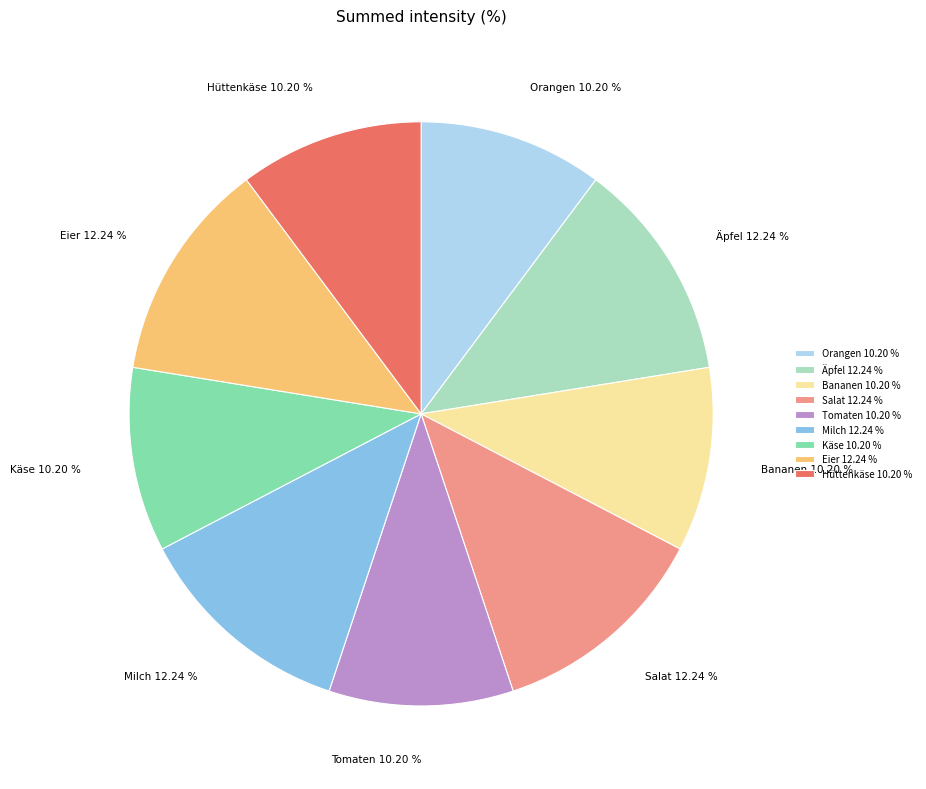

To the nearest percent, what percentage of the pie is Orangen?

10%